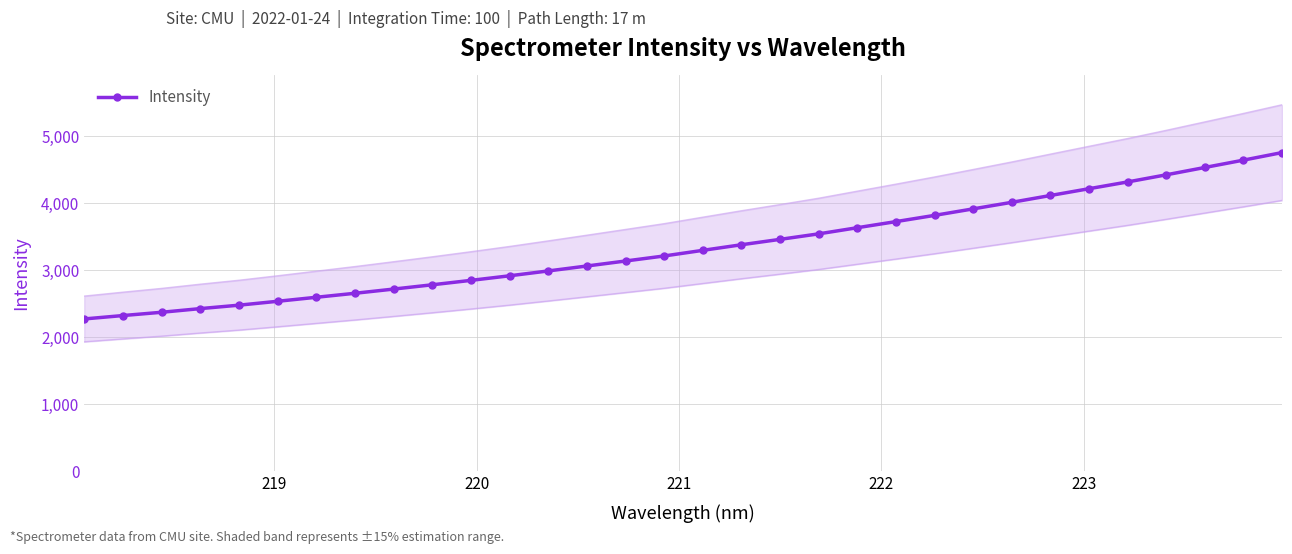

Reading left to right, what are all the values shown in this chart?

2273.8	2324.5	2373.4	2428.1	2479.3	2537.4	2597.1	2656.9	2719.6	2783.6	2849.5	2917.7	2990.1	3063.9	3138.4	3213.5	3297.5	3381.0	3461.4	3543.6	3635.2	3726.4	3819.3	3916.3	4014.2	4115.9	4217.2	4318.1	4424.4	4533.8	4643.4	4756.1